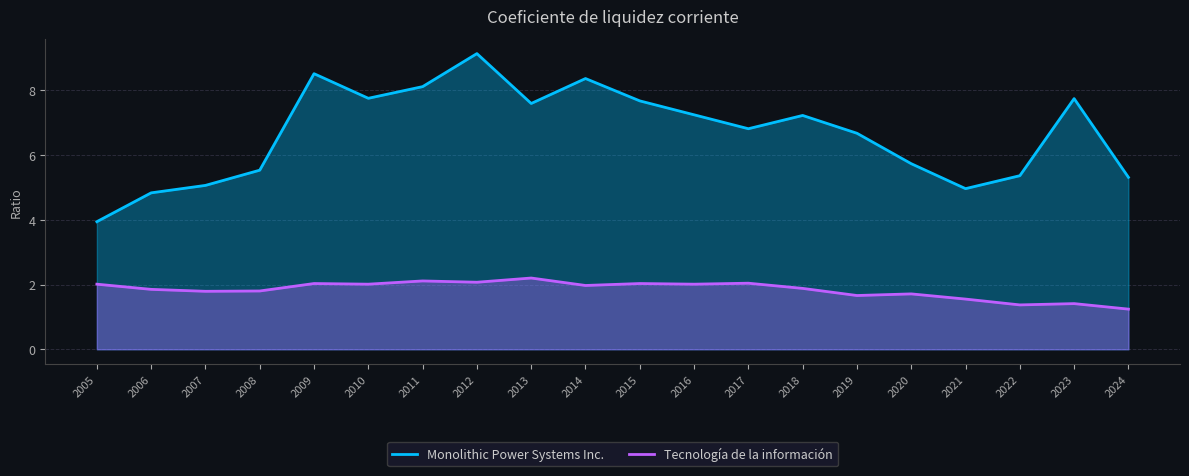

What is the sum of all Tecnología de la información values?

36.7